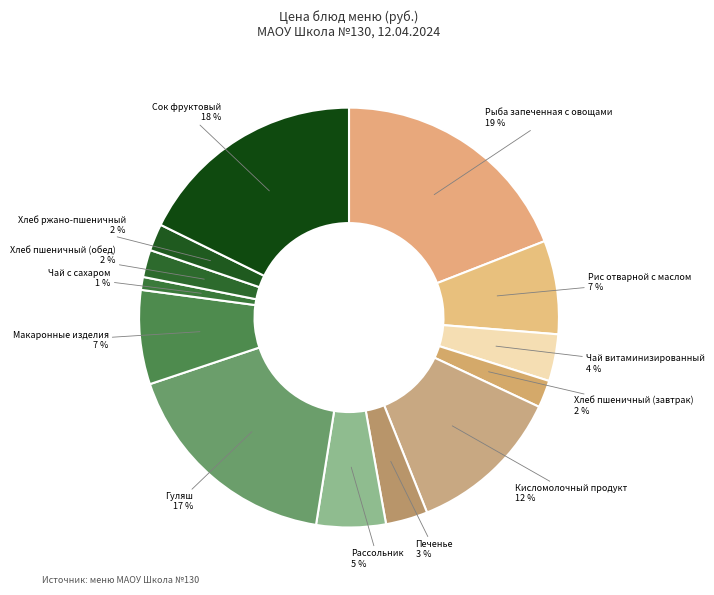

What is the smallest slice in the pie chart?

Чай с сахаром